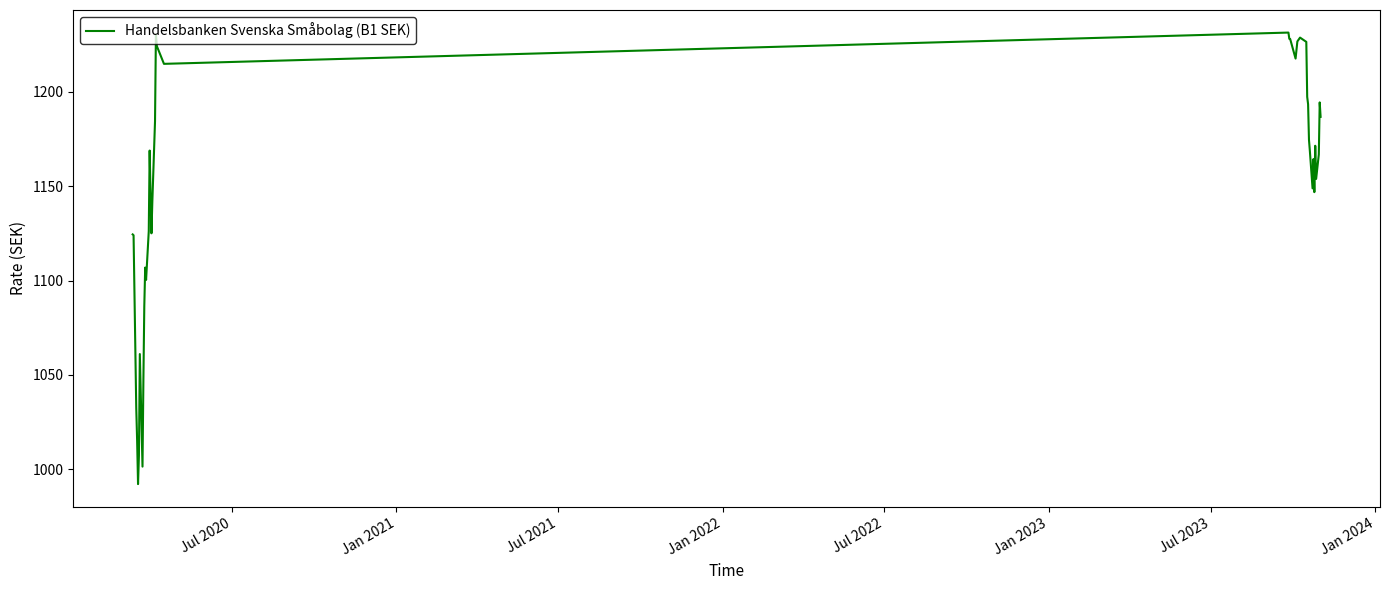

What is the difference between the maximum and minimum values?

239.1